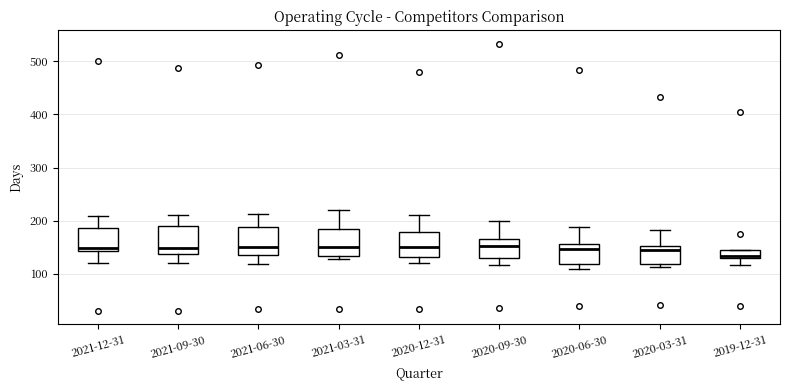

Reading left to right, transcribe this box plot: for each box, give where its median line is, the range the box spans, and where its two whiskers end, as read against the y-axis. The values are not printed on the chart, so give them approximately, as read against the axis.

2021-12-31: median 150, box 140 to 190, whiskers 120 to 210
2021-09-30: median 150, box 140 to 190, whiskers 120 to 210
2021-06-30: median 150, box 140 to 190, whiskers 120 to 210
2021-03-31: median 150, box 130 to 190, whiskers 130 (just below the box's lower edge) to 220
2020-12-31: median 150, box 130 to 180, whiskers 120 to 210
2020-09-30: median 150, box 130 to 170, whiskers 120 to 200
2020-06-30: median 150, box 120 to 160, whiskers 110 to 190
2020-03-31: median 150 (just below the box's upper edge), box 120 to 150, whiskers 110 to 180
2019-12-31: median 130 (just above the box's lower edge), box 130 to 140, whiskers 120 to 140